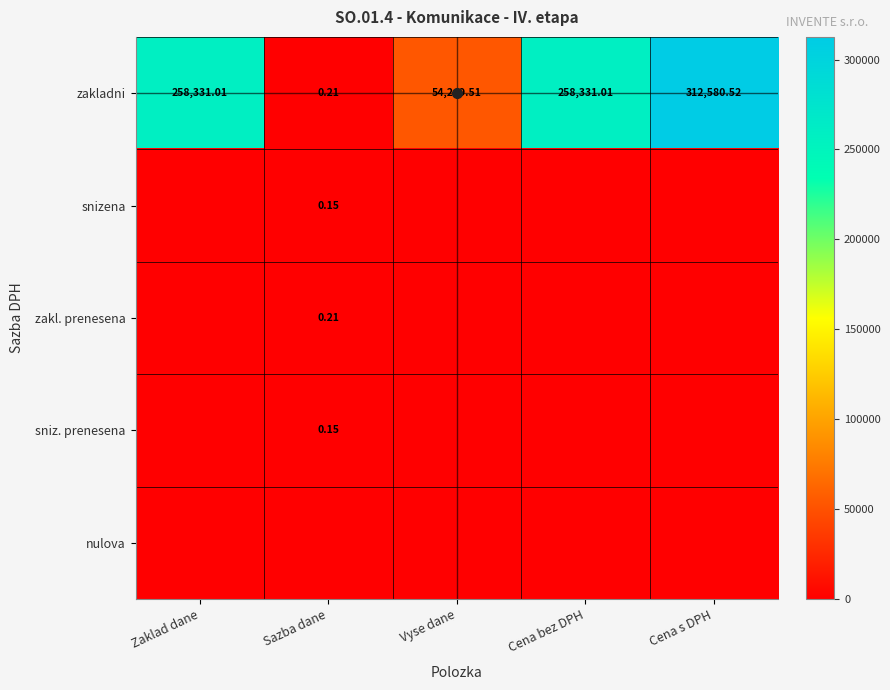

At which category does the chart reach its minimum across all series?

Zaklad dane